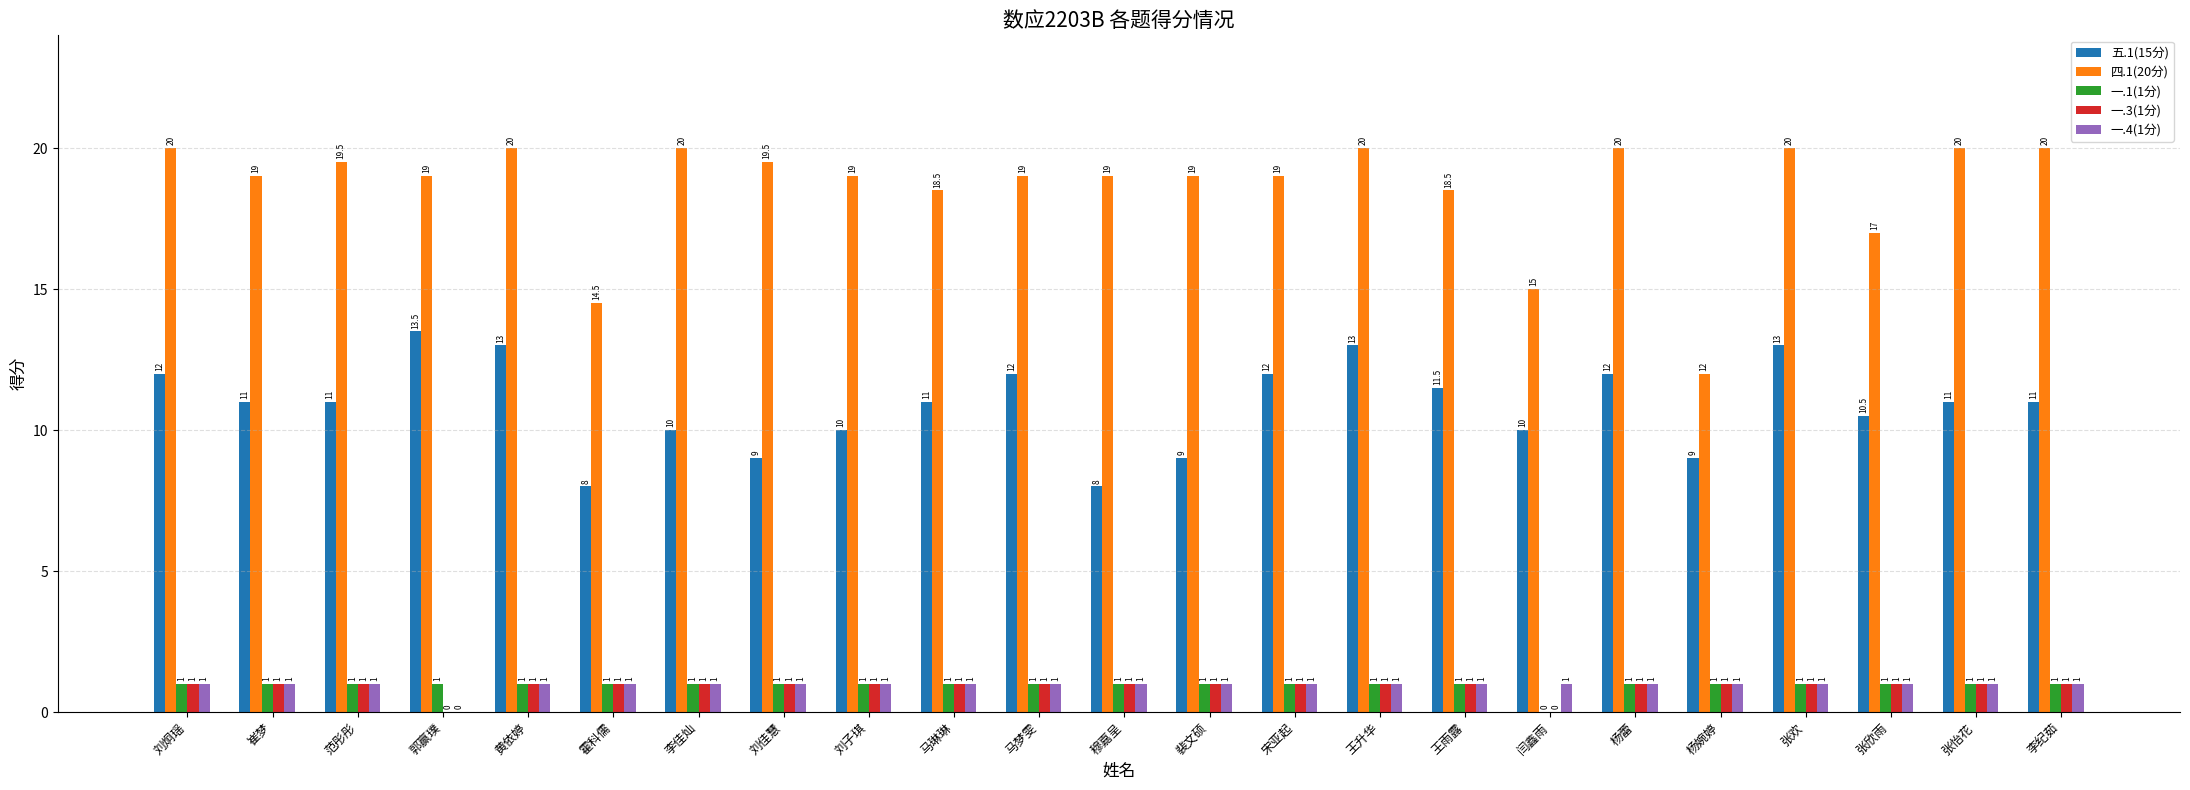

What value does the 一.3(1分) series have at 范彤彤?

1.0